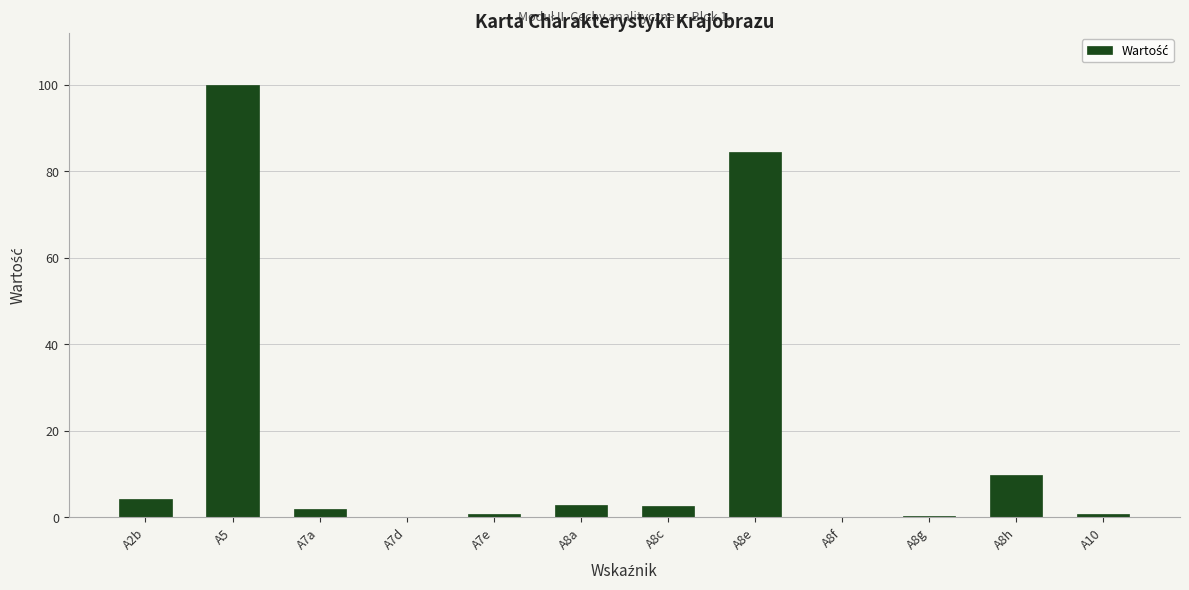

What is the sum of all values?

207.6